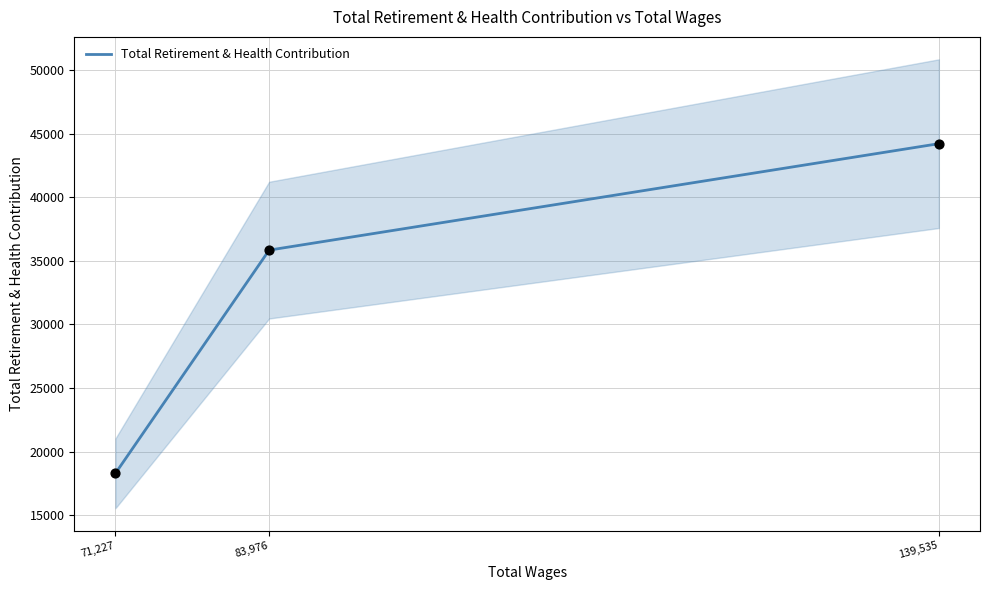

What is the change in value from 71,227 to 83,976?

+17552